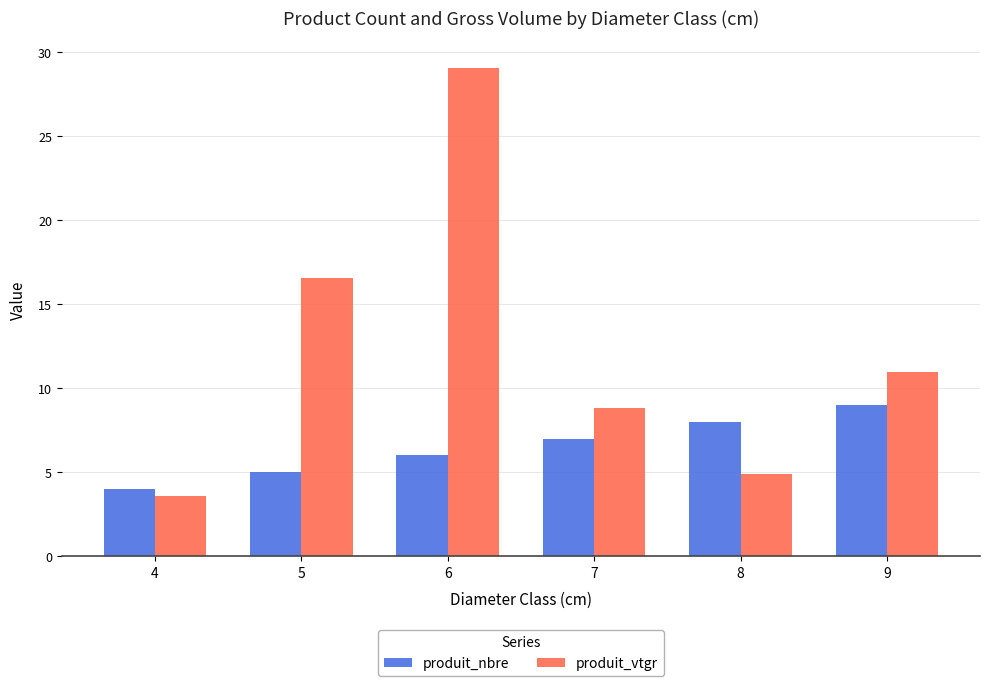

What are all the series names shown in the legend?

produit_nbre, produit_vtgr